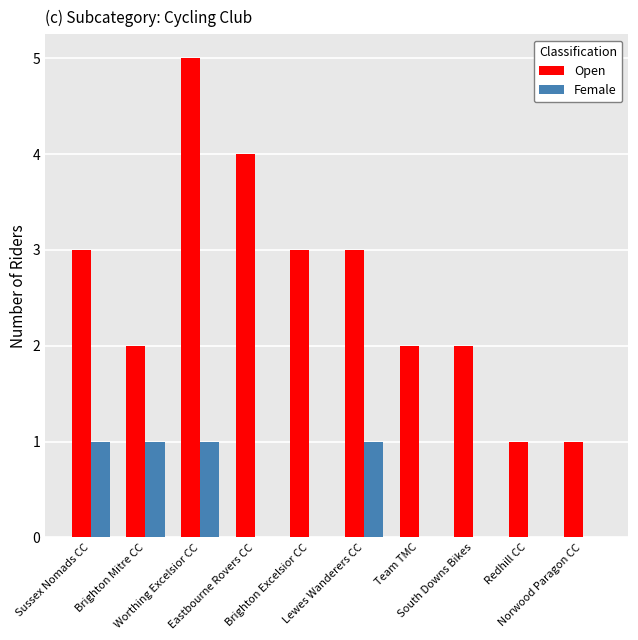

What is the maximum value for Female?

1